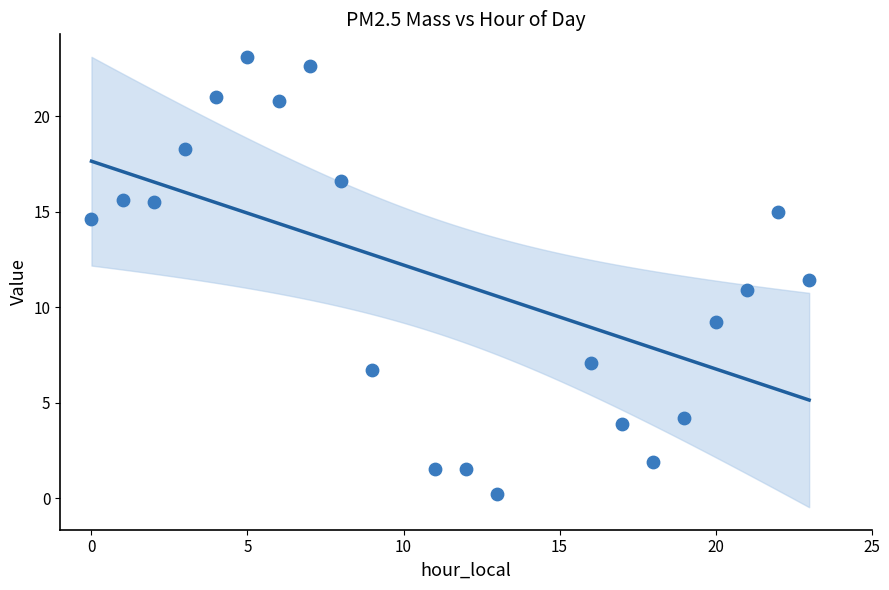

What is the range of Y values (max minus min)?

22.9